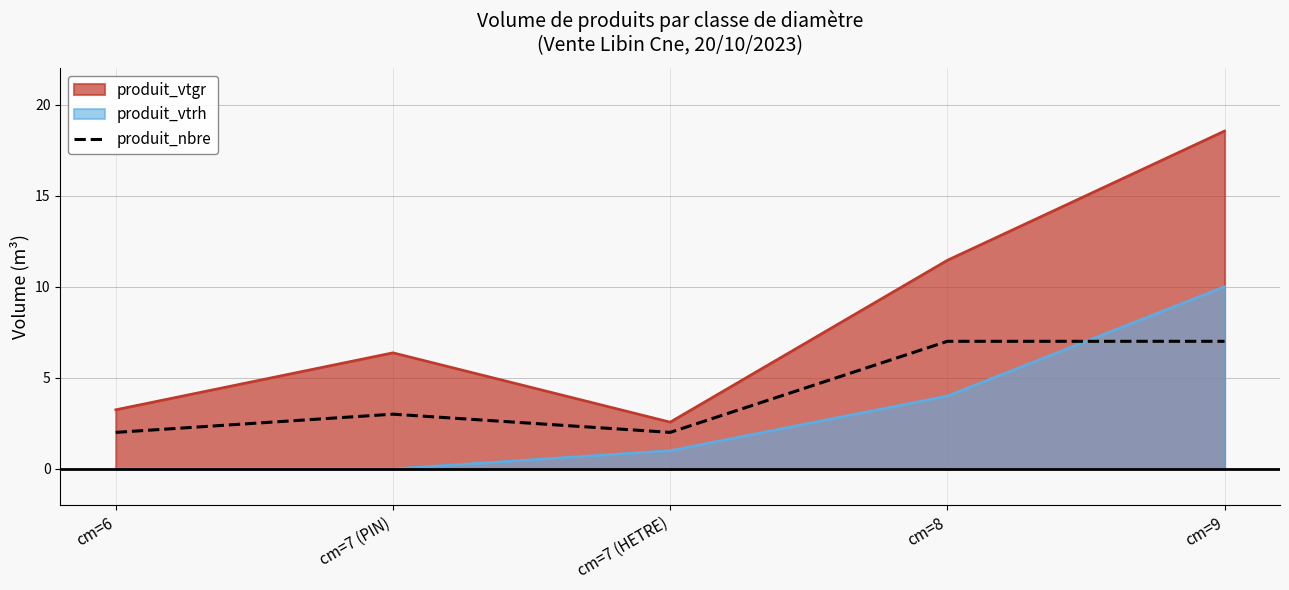

How many interior local peaks (higher than both neighbors) does the data have?

1